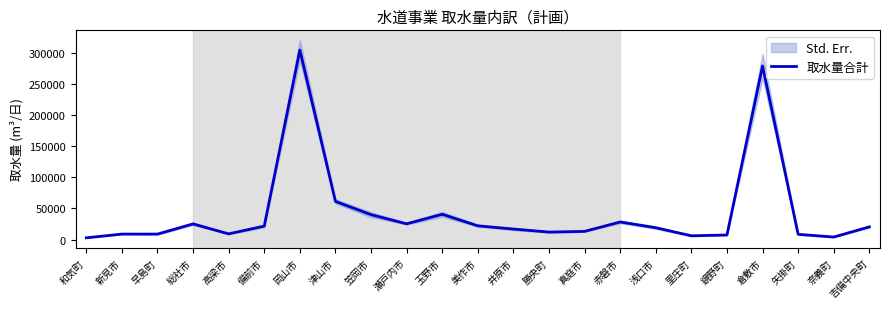

Reading left to right, list all the values displayed in this chart.

和気町=2780	新見市=8770	早島町=8750	総社市=25160	高梁市=9100	備前市=21650	岡山市=304800	津山市=61359	笠岡市=40000	瀬戸内市=25300	玉野市=40600	美作市=22060	井原市=16840	勝央町=12000	真庭市=13107	赤磐市=28230	浅口市=19000	里庄町=6000	鏡野町=7304	倉敷市=279290	矢掛町=8400	奈義町=4000	吉備中央町=20365